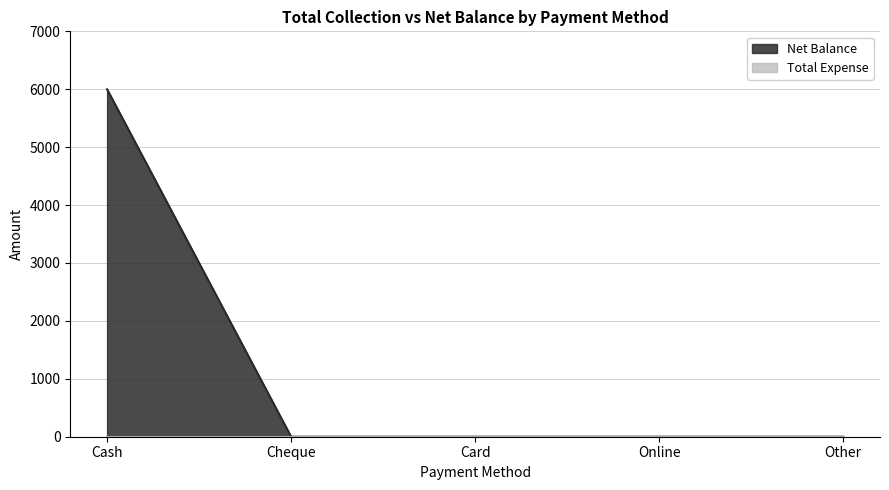

What is the difference between the maximum and minimum values?

6000